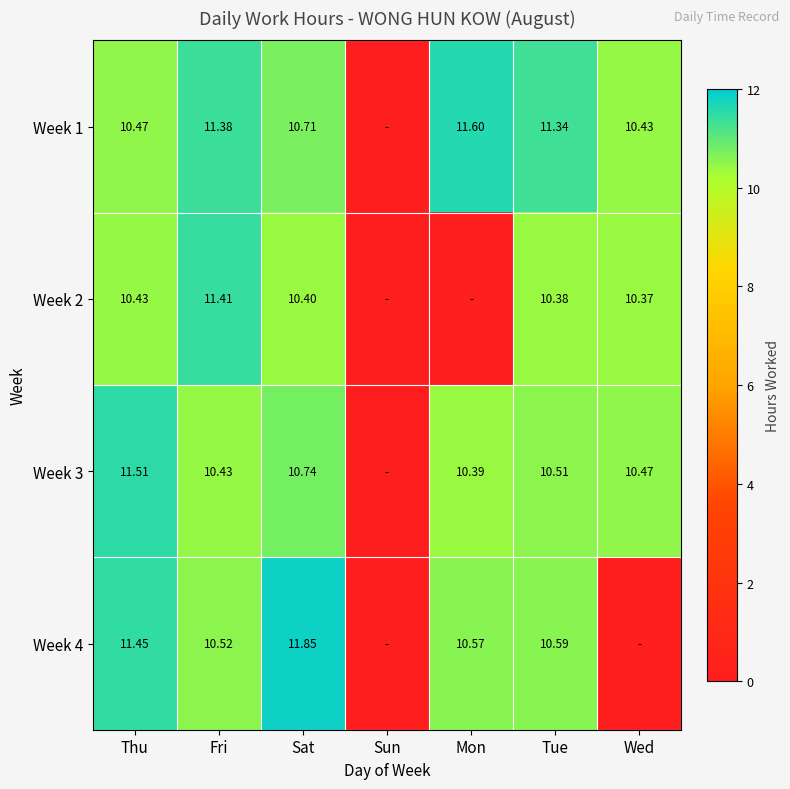

What is the difference between the maximum and minimum values in the Week 3 series?

11.5